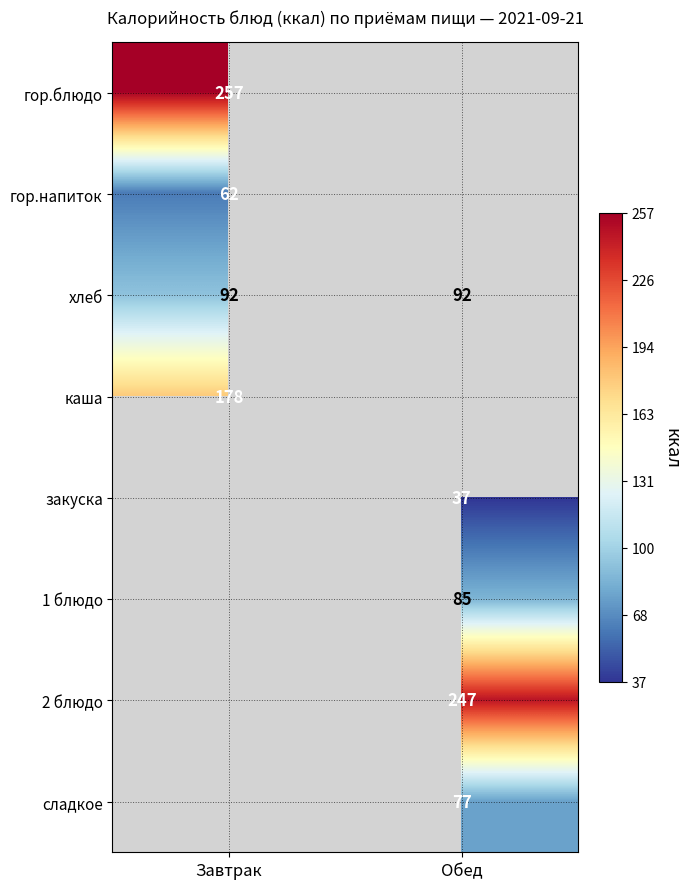

True or false: хлеб has a value of 92 at Обед.

True